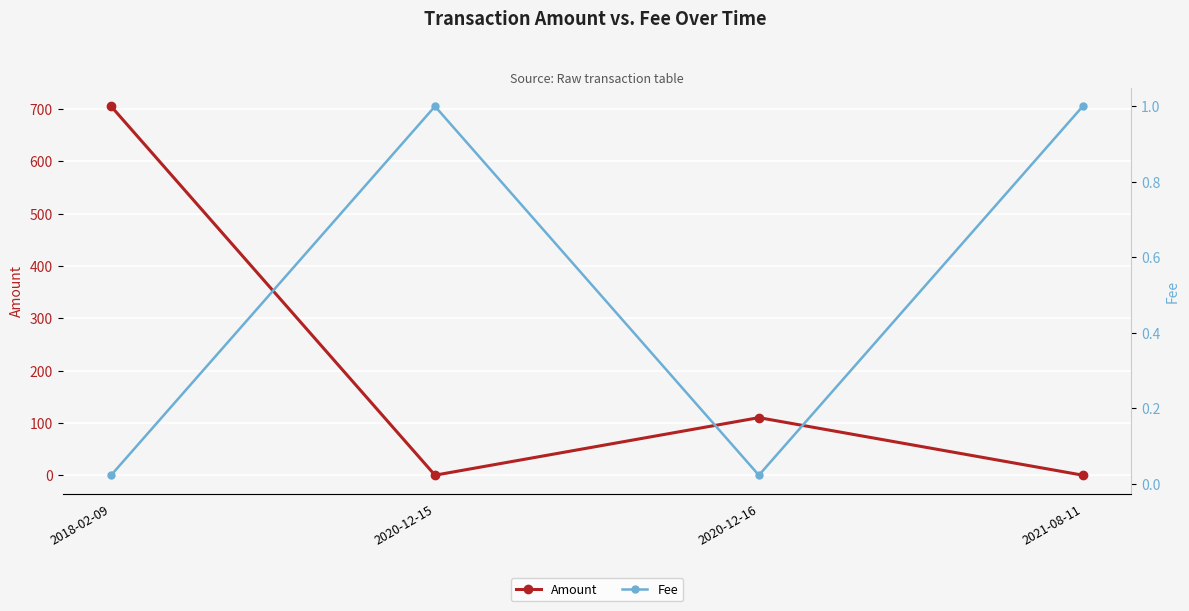

After their last crossing, which series has the higher values: Fee or Amount?

Fee